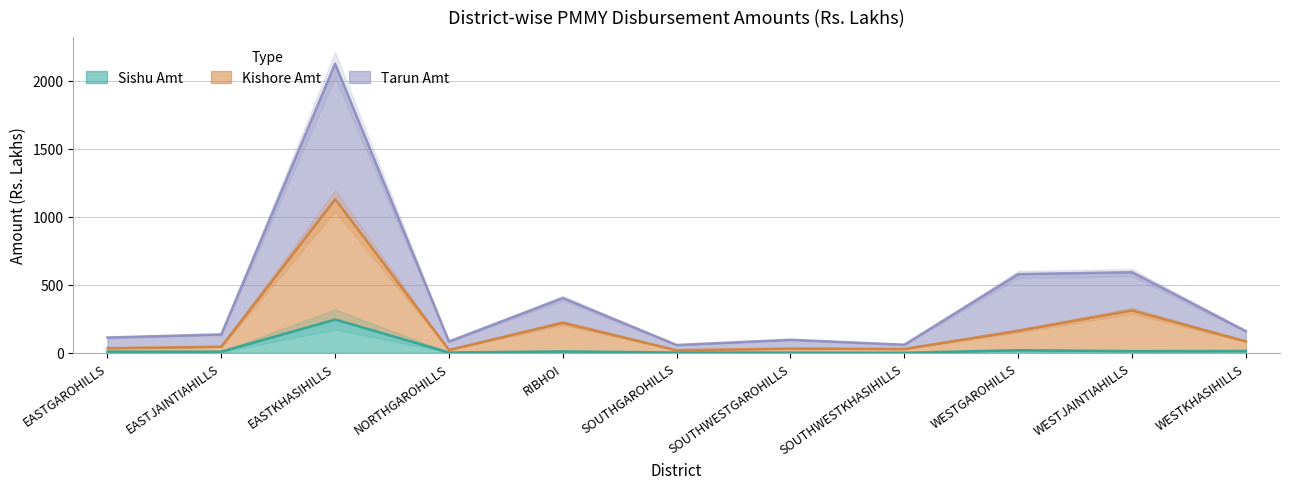

Which series changed the most between SOUTHGAROHILLS and WESTKHASIHILLS?

Tarun Amt